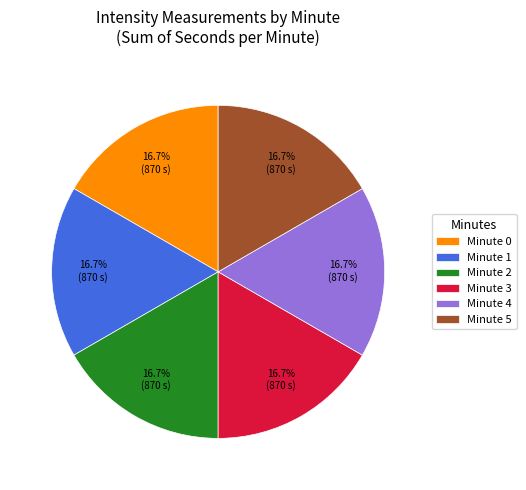

To the nearest percent, what is the difference between the largest and smallest slice percentages?

0%